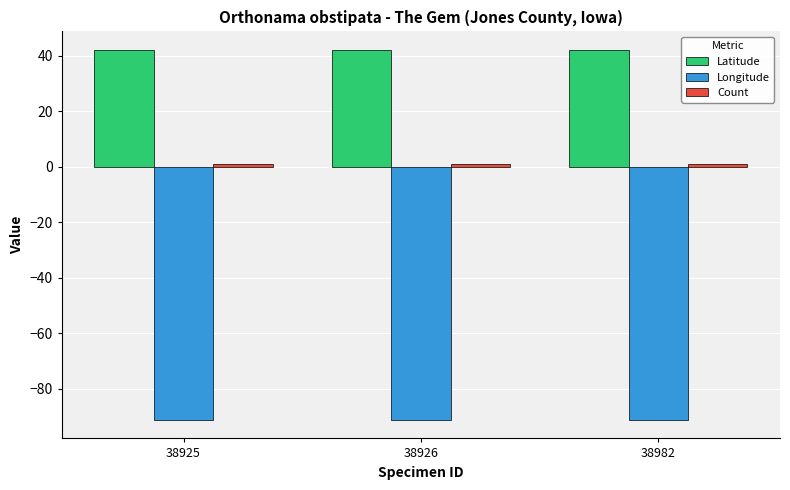

What is the sum of all Latitude values?

126.3